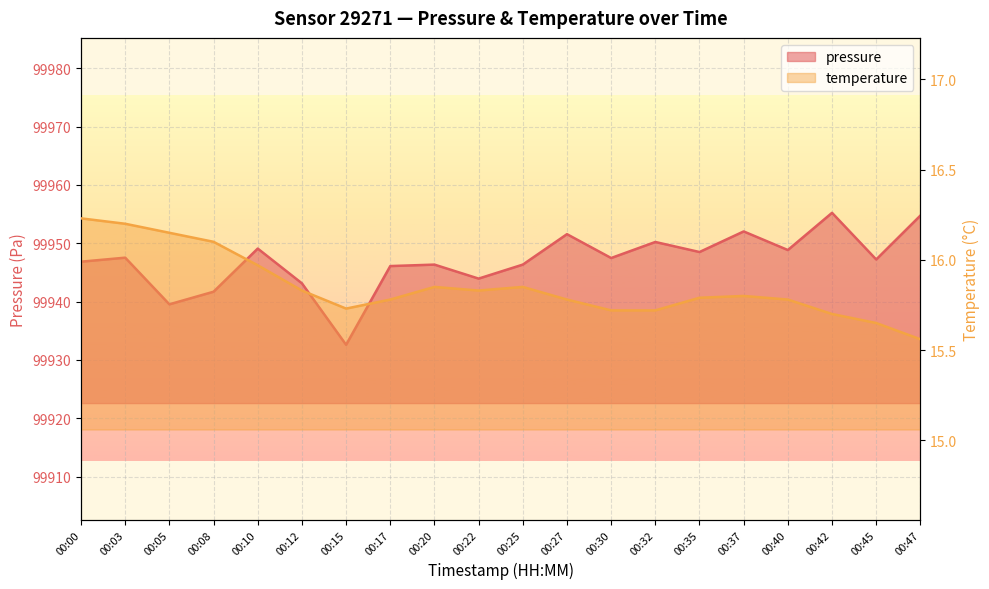

True or false: pressure and temperature cross at least once.

False